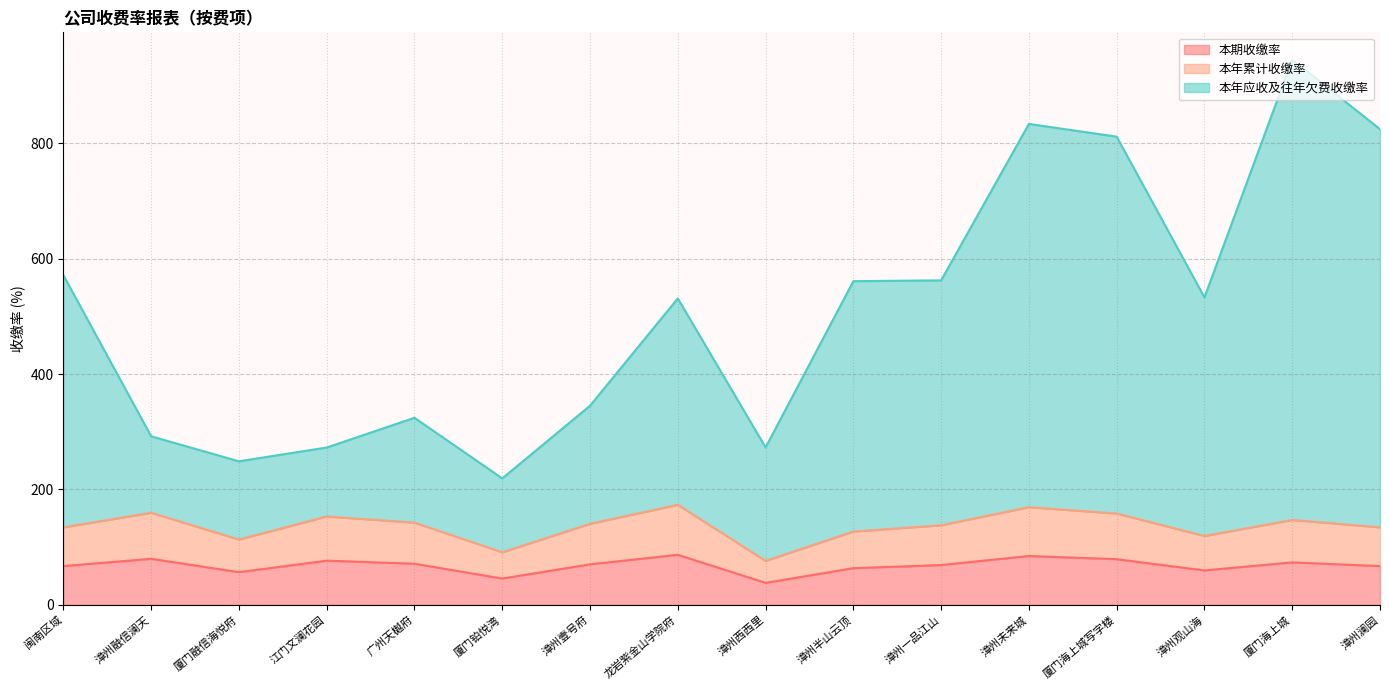

Between 闽南区域 and 漳州观山海, which series saw the biggest shift?

本年应收及往年欠费收缴率